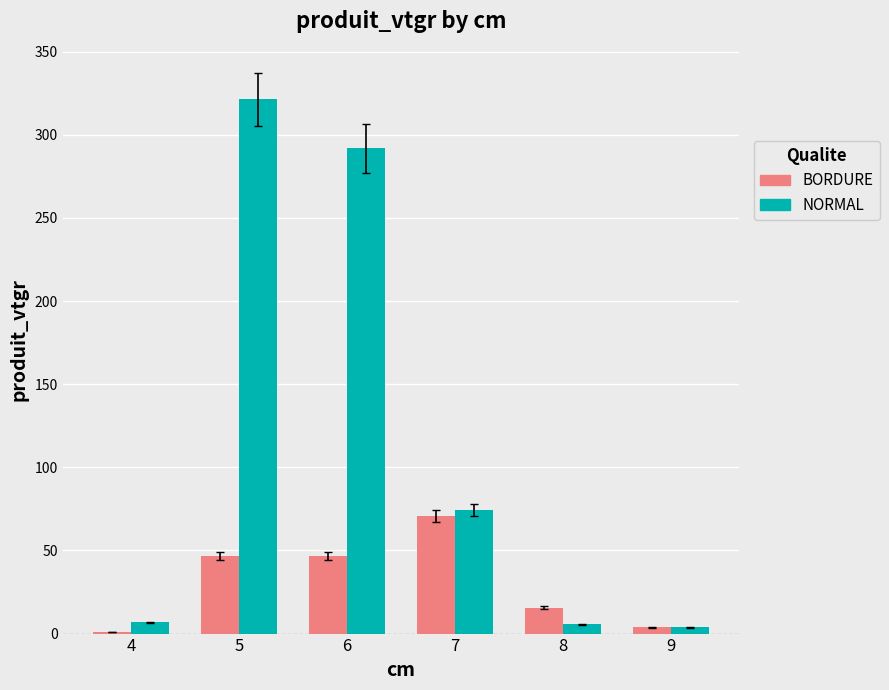

Rank the series by their maximum value, from lowest to highest.

BORDURE, NORMAL